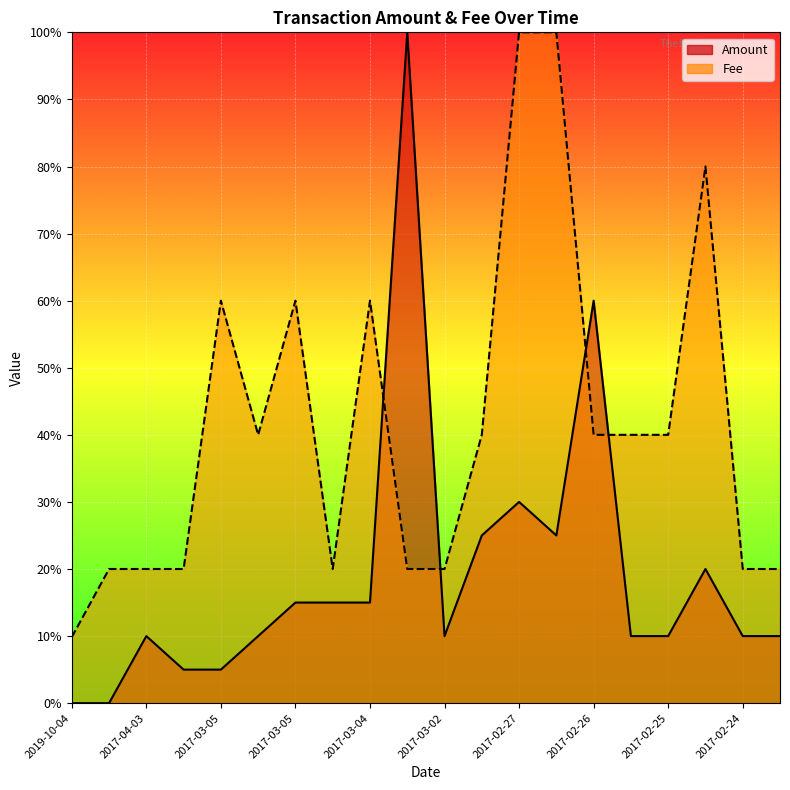

At which category is the sum across all series the highest?

2017-02-27